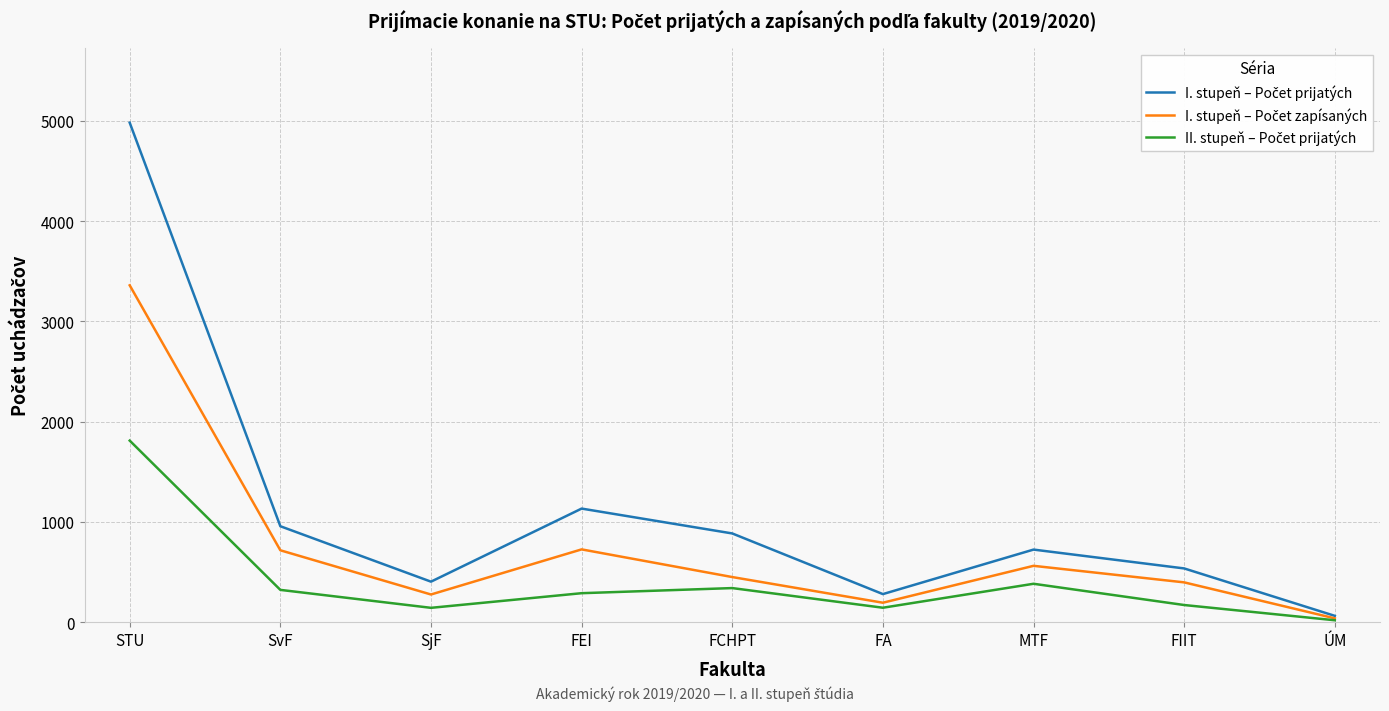

How many categories are shown in the chart?

9